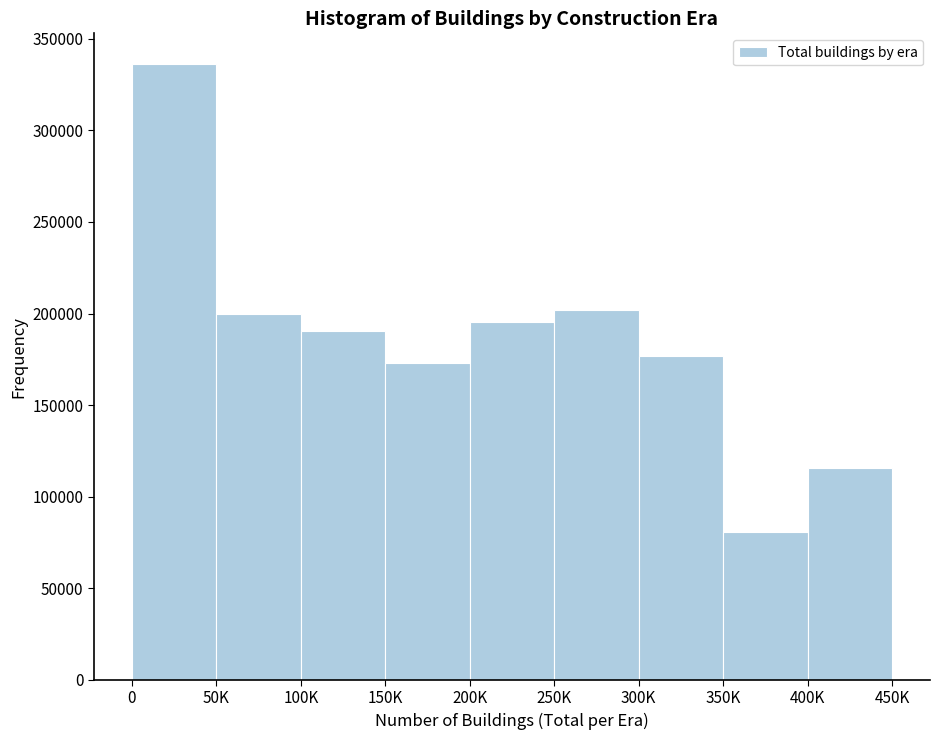

Reading left to right, list all the values displayed in this chart.

336167	199566	190698	173231	195279	201650	177049	80856	115558